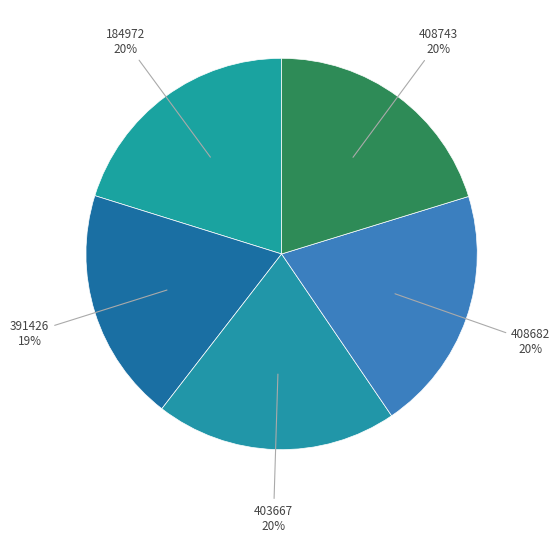

Count the number of slices in the pie.

5